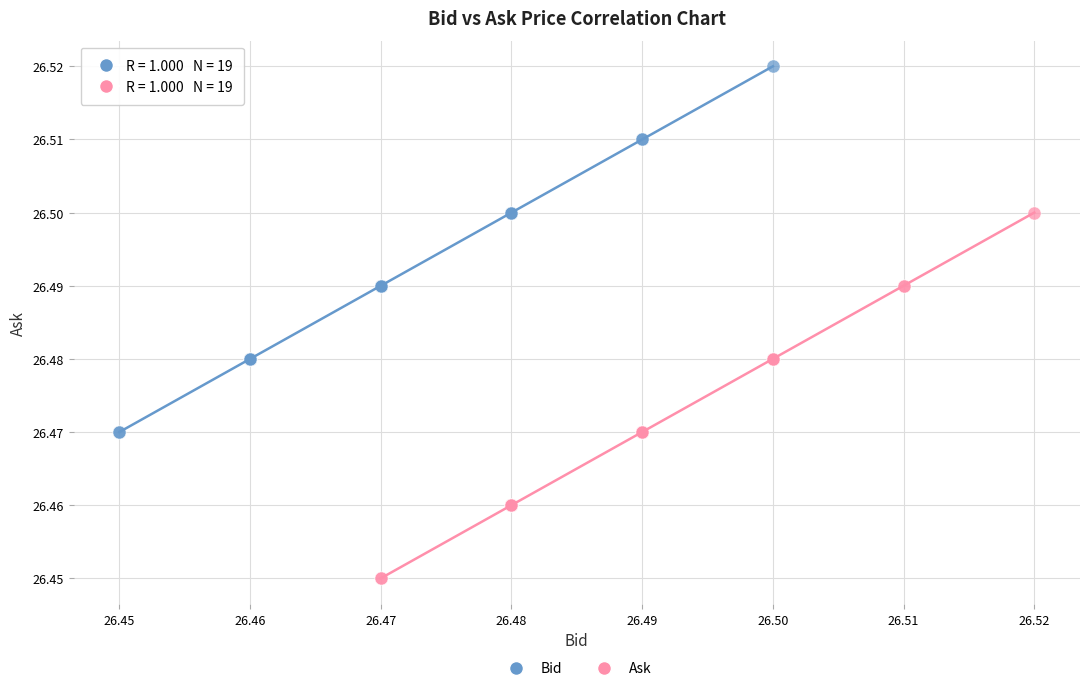

Which series reaches the maximum Y coordinate?

Bid